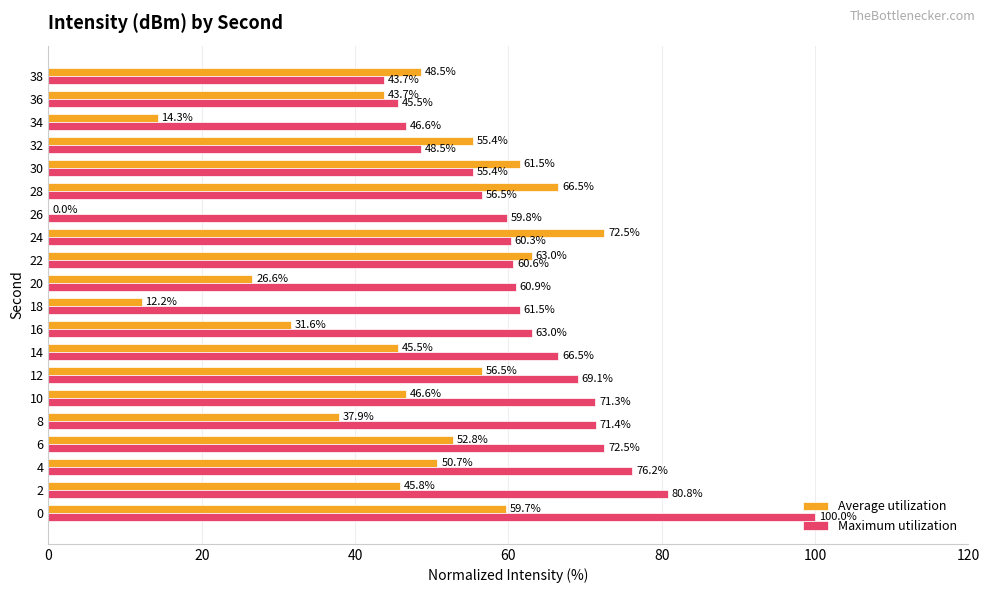

Which series has the largest total across all categories?

Maximum utilization